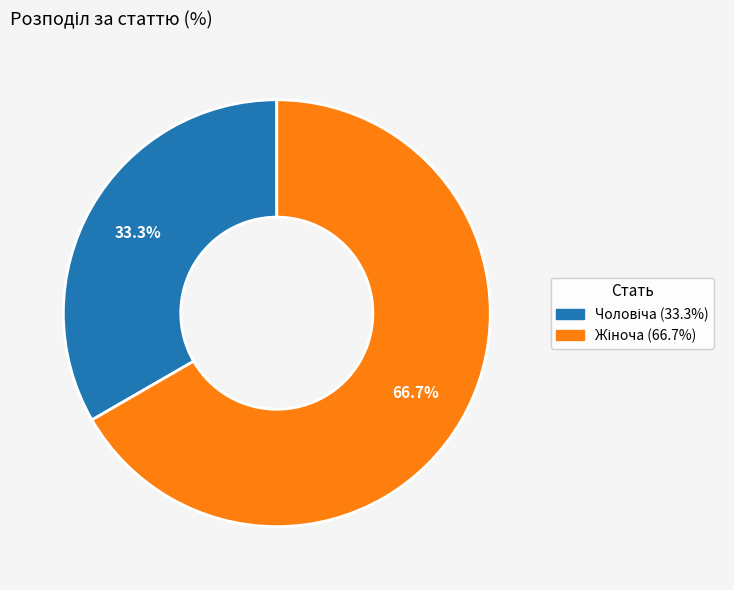

Does any single category account for the majority?

Yes